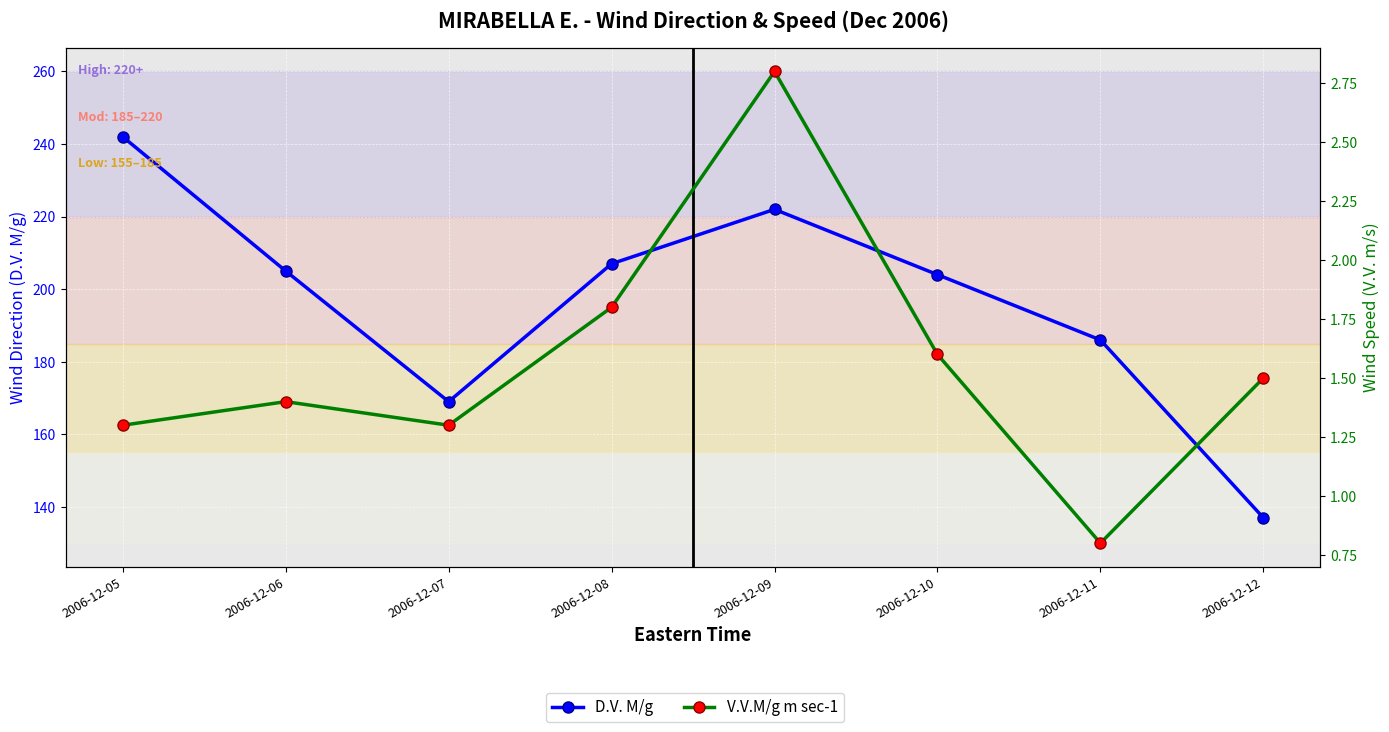

How many data points in V.V.M/g m sec-1 are less than 1?

1